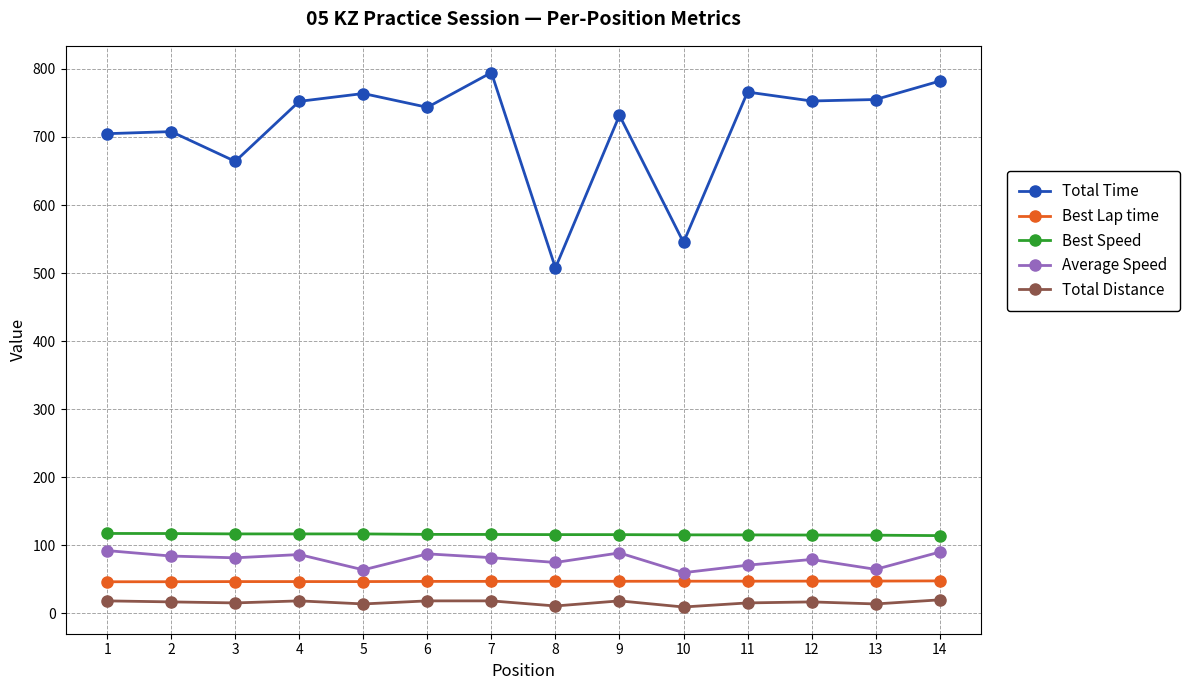

Is the value of Total Time at 8 greater than the value of Average Speed at 13?

Yes